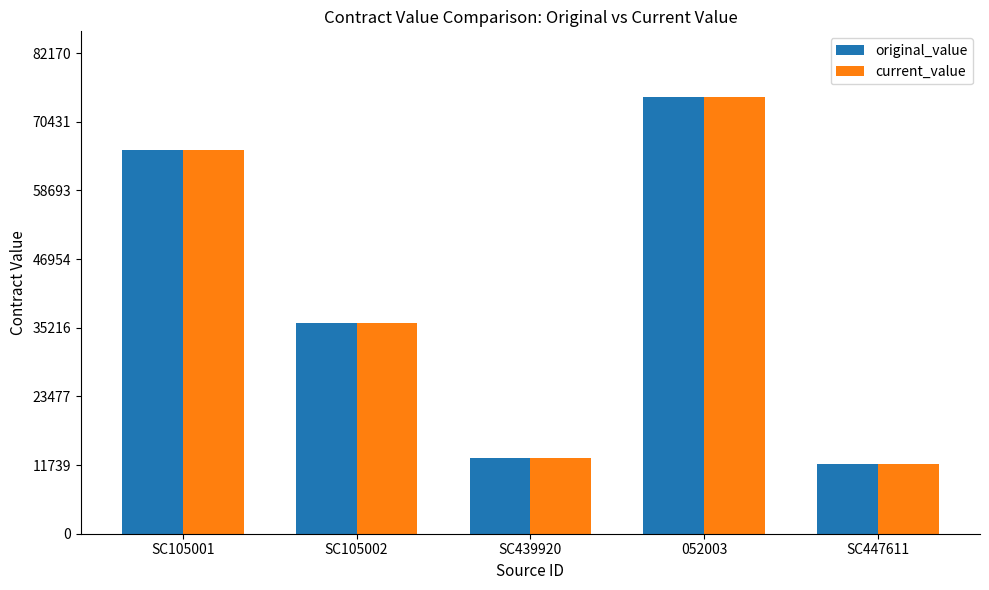

How many data points in current_value are less than 36000?

2